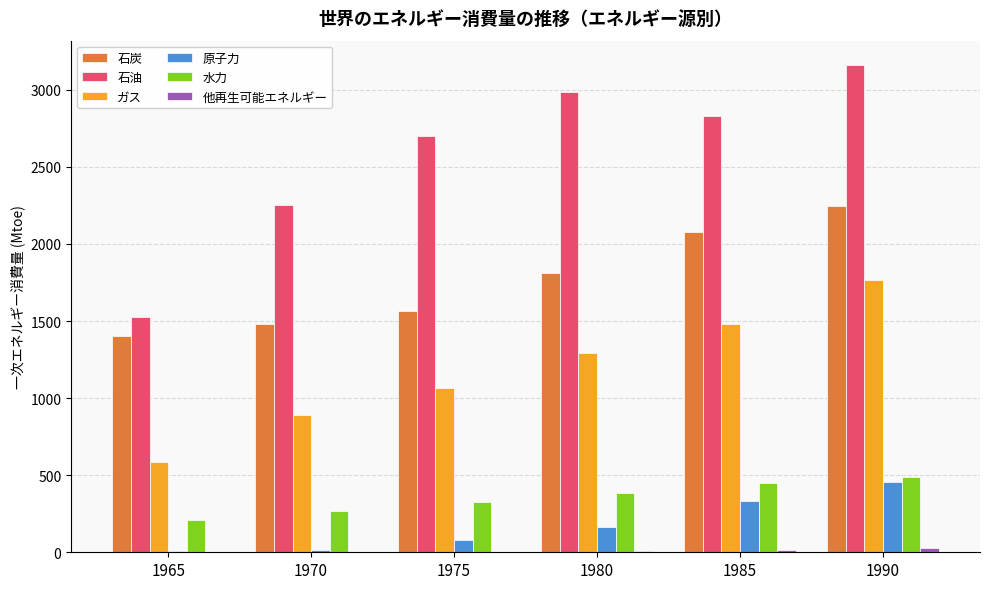

True or false: 石油 has a value of 1525.4 at 1965.

True